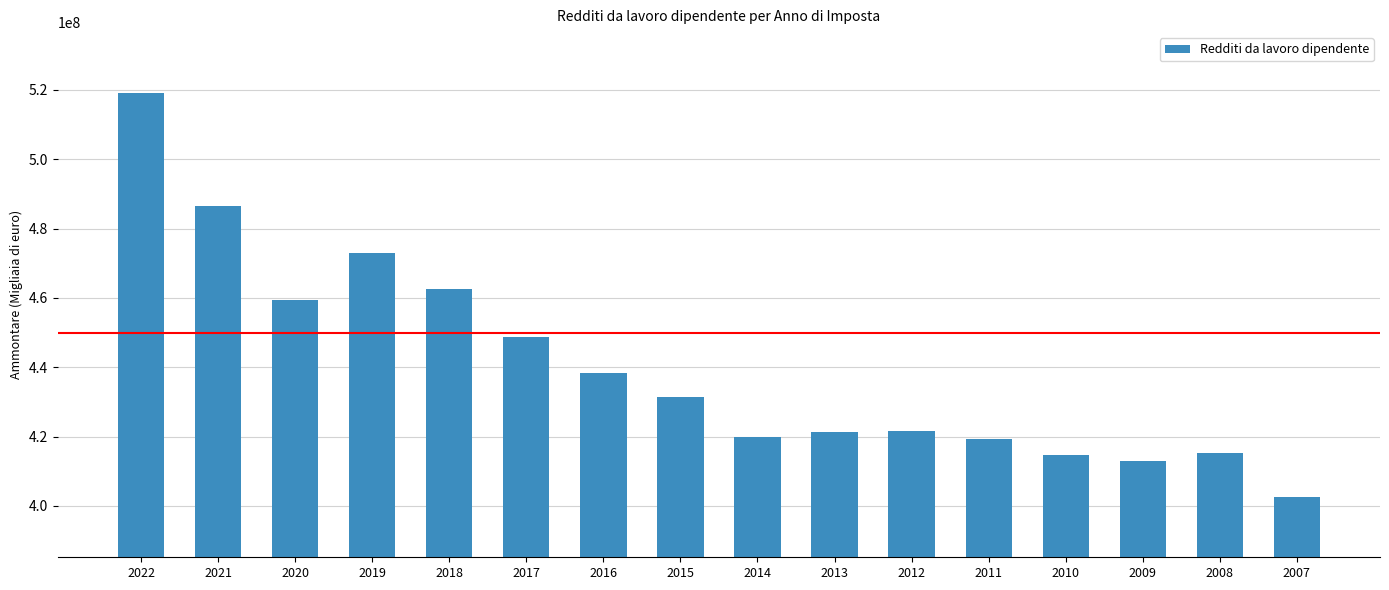

What is the minimum value shown in the chart?

402655800.6